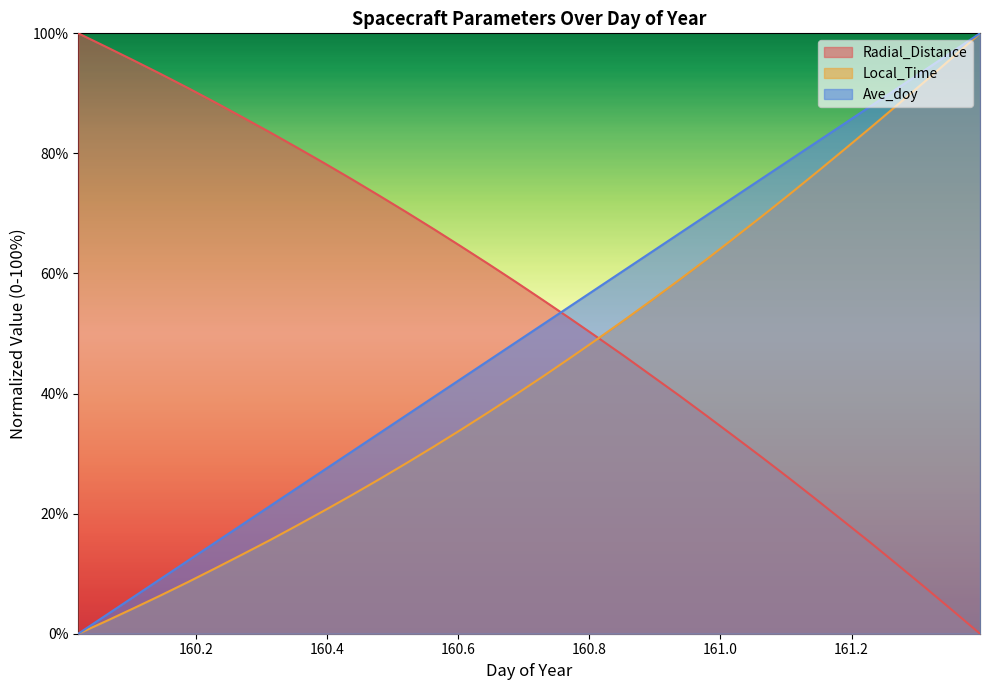

At which label does Ave_doy reach its minimum?

160.0208